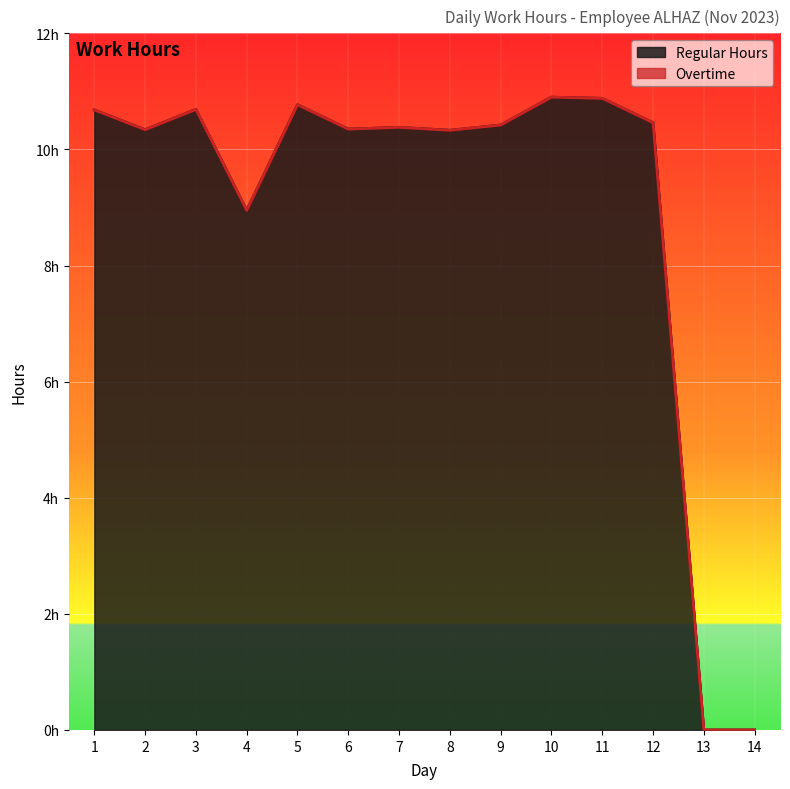

At which category does the data reach its first local valley?

2